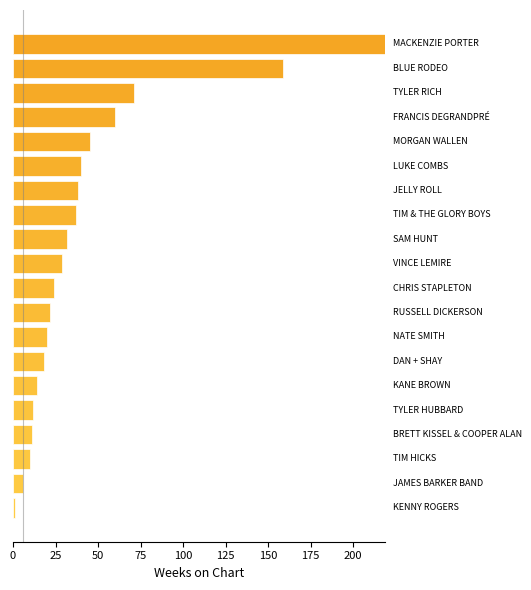

What is the difference between the maximum and minimum values?

218